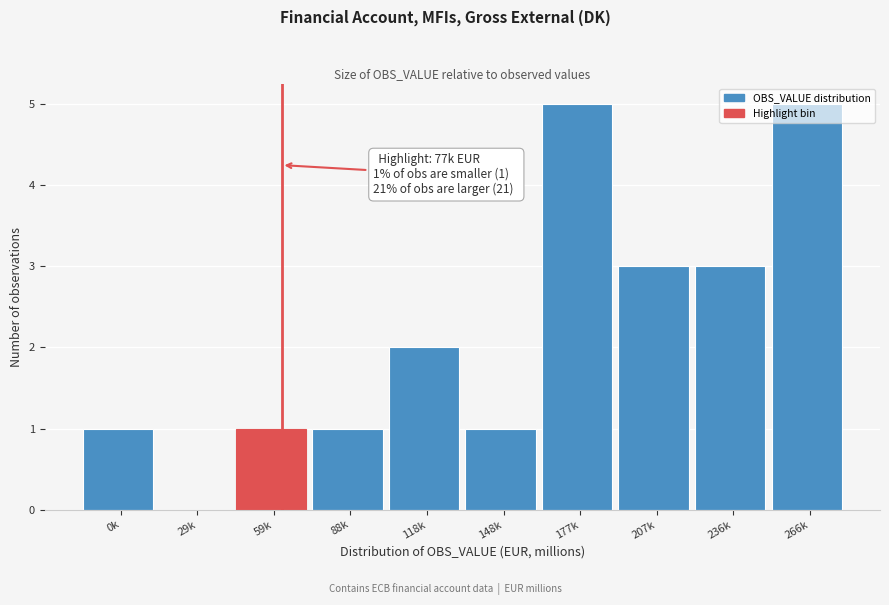

What is the ratio of the value at 266k to the value at 88k?

5.0